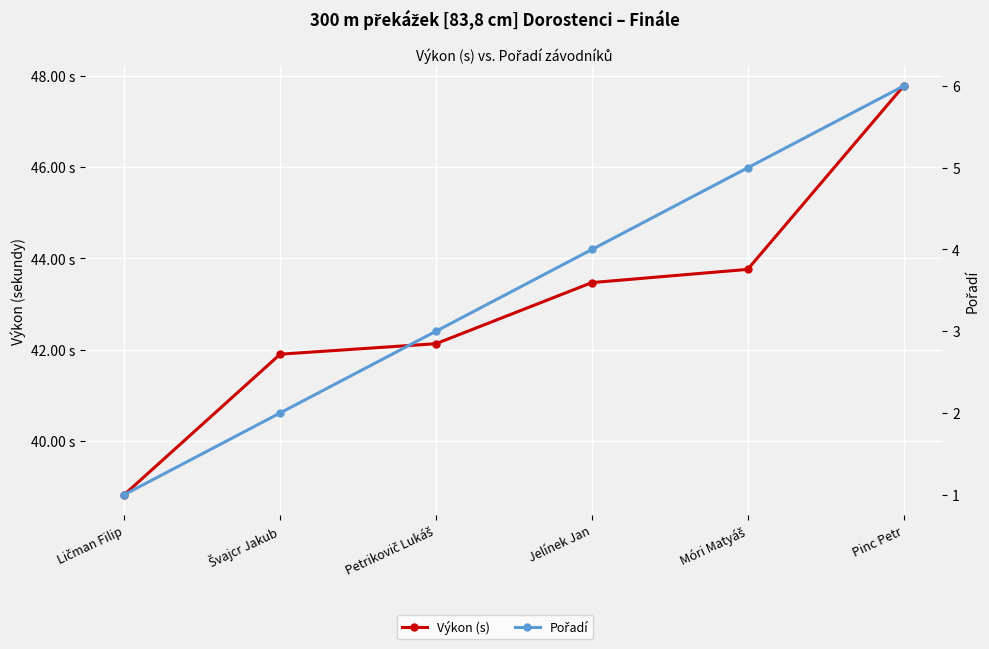

Rank the categories by Pořadí value from lowest to highest.

Ličman Filip, Švajcr Jakub, Petrikovič Lukáš, Jelínek Jan, Móri Matyáš, Pinc Petr